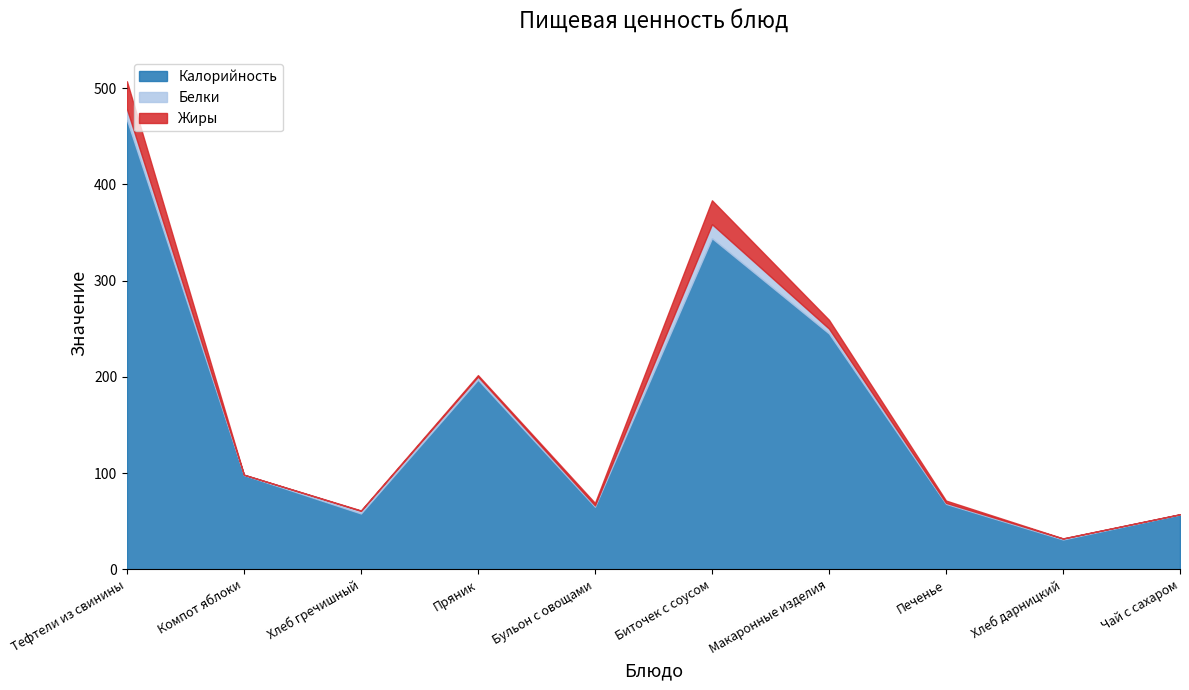

What position from the left is Пряник?

4